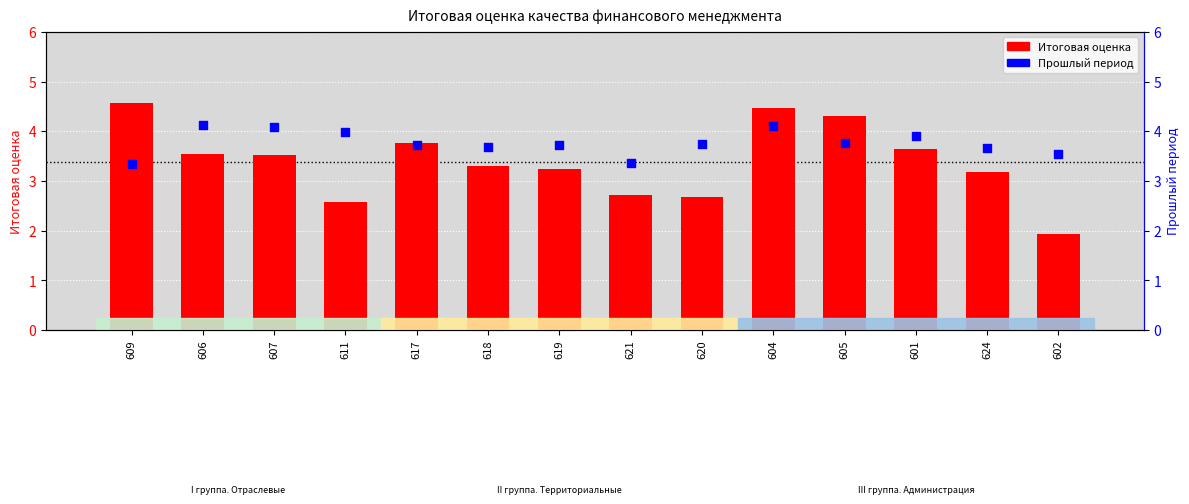

Which series has the largest total across all categories?

Прошлый период